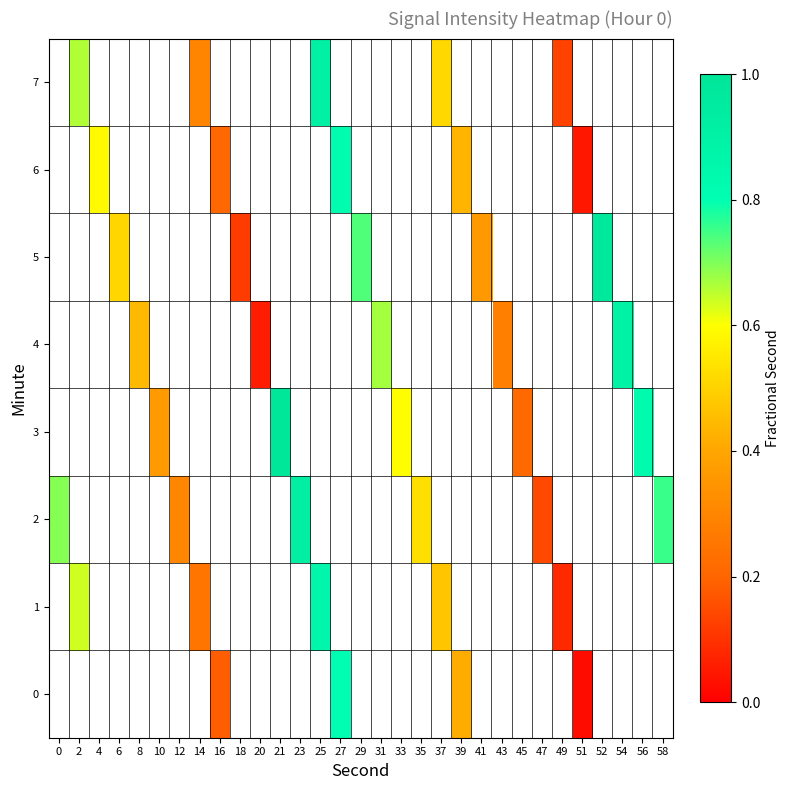

At 37, list the series in order from smallest to largest.

row_0, row_1, row_2, row_3, row_4, row_5, row_6, row_7